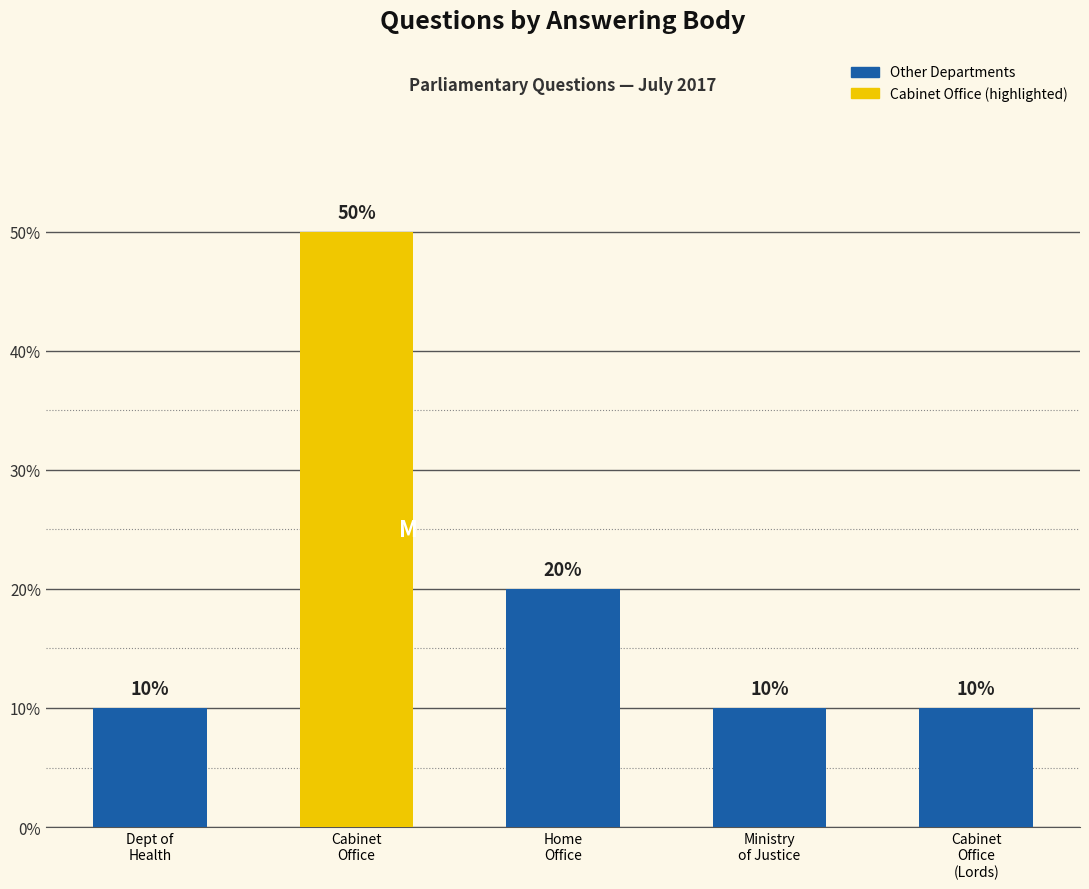

List the labels in order of value, smallest first.

Dept of
Health, Ministry
of Justice, Cabinet
Office
(Lords), Home
Office, Cabinet
Office